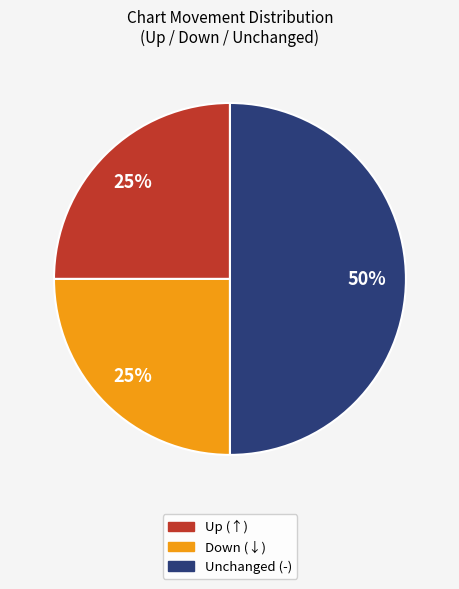

To the nearest percent, what is the average slice percentage?

33%